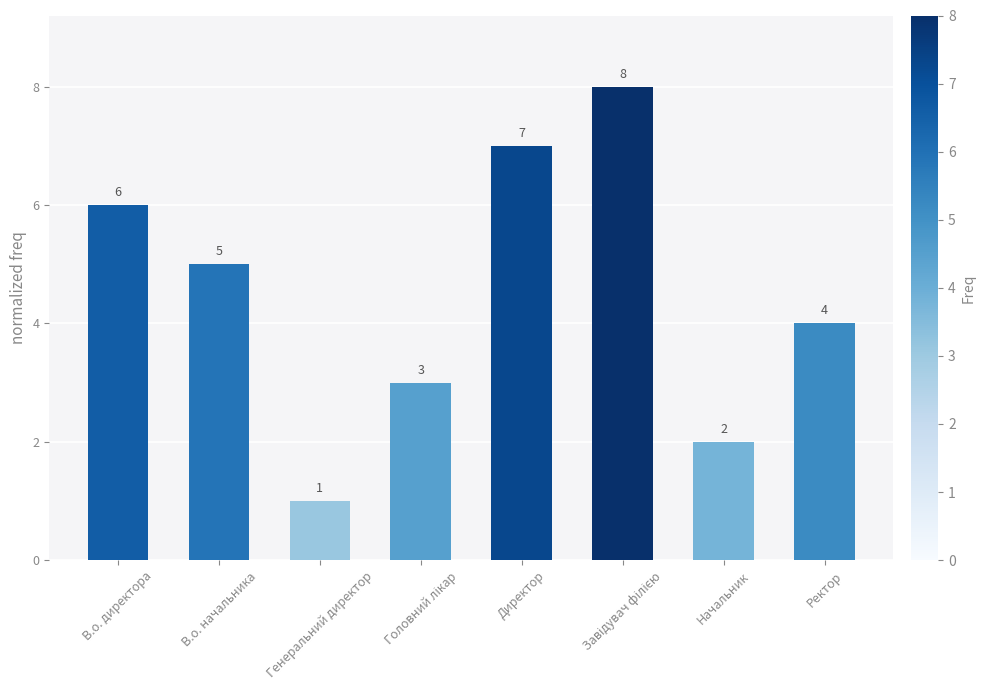

What is the greatest value displayed?

8